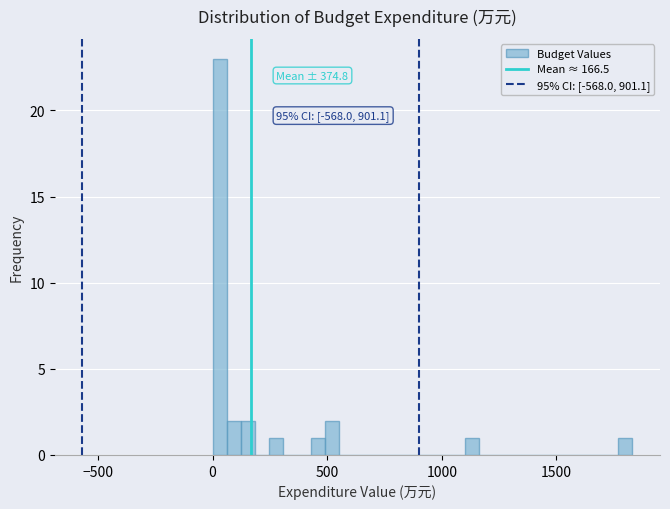

Read against the x-axis, roughly where is the centre of the tallest bar?

50